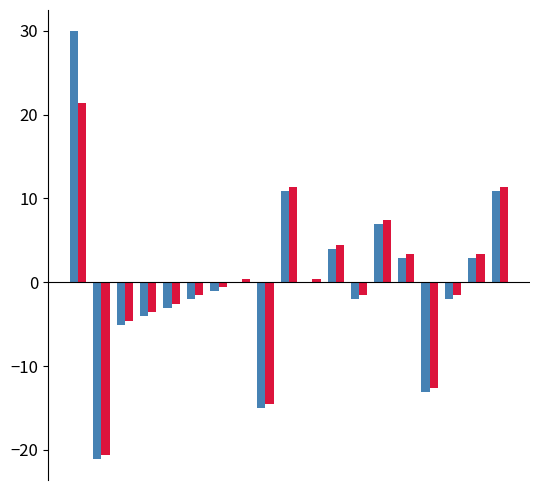

What is the maximum value shown in the chart?

29.9